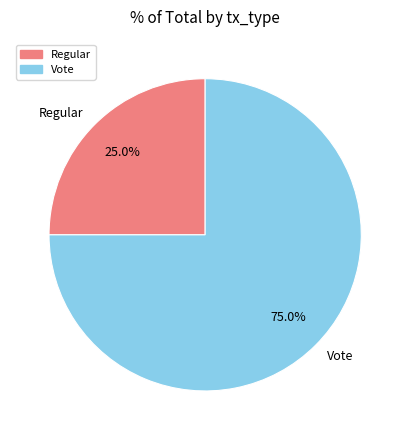

What is the ratio of the value at Regular to the value at Vote?

0.3